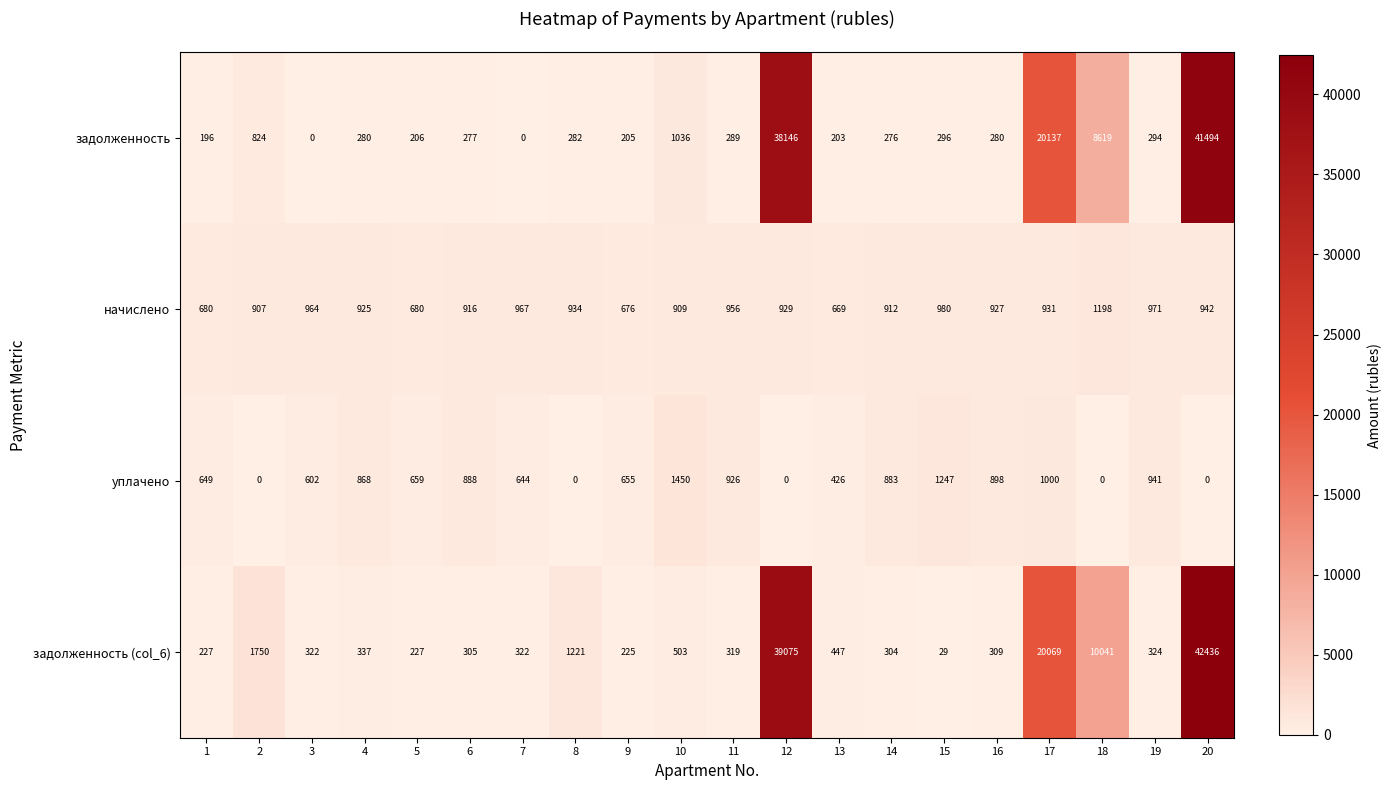

Is the value of уплачено at 11 greater than the value of начислено at 14?

Yes